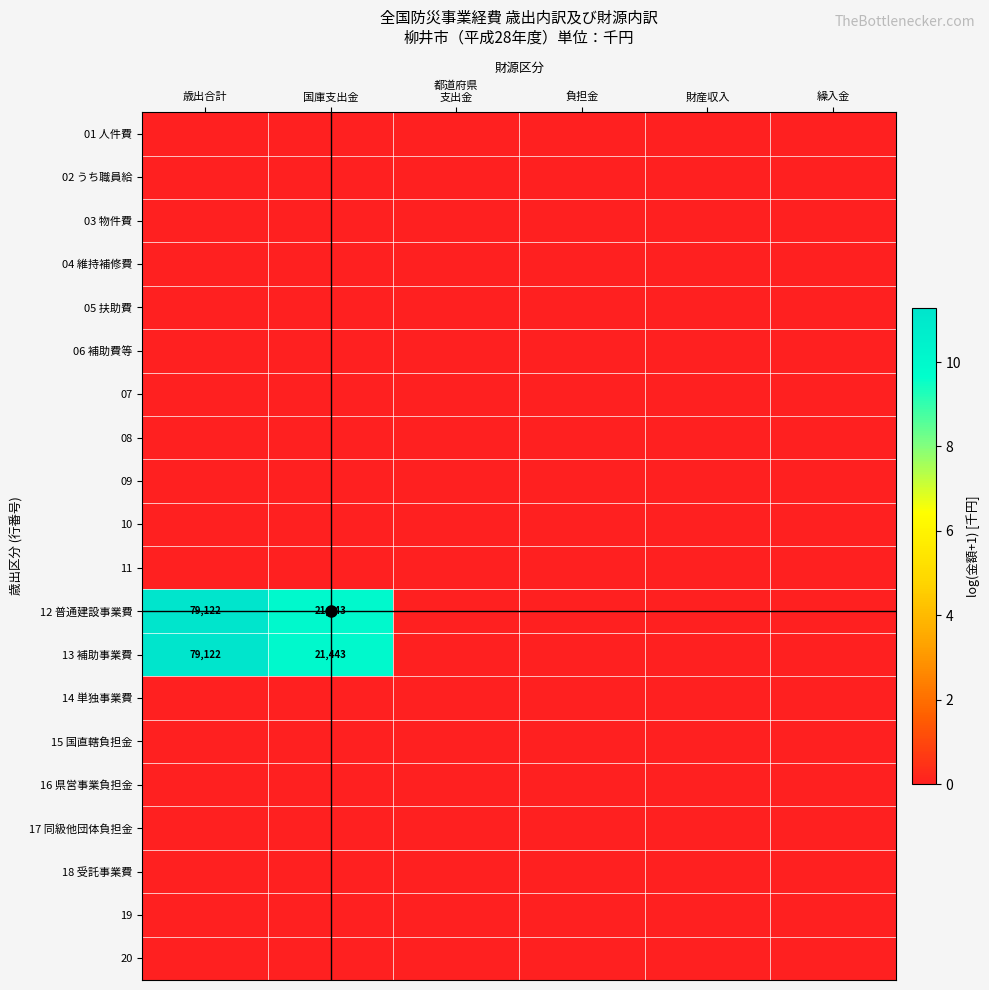

List the labels in order of 13 補助事業費 value, largest first.

歳出合計, 国庫支出金, 都道府県 支出金, 負担金, 財産収入, 繰入金